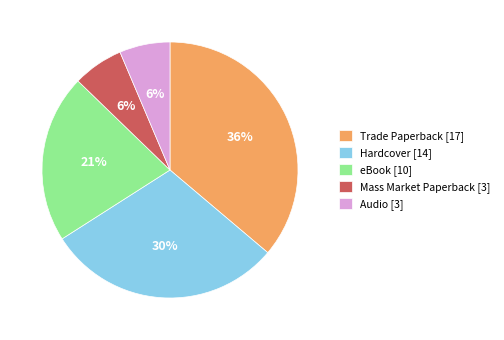

To the nearest percent, what is the difference between the largest and smallest slice percentages?

30%